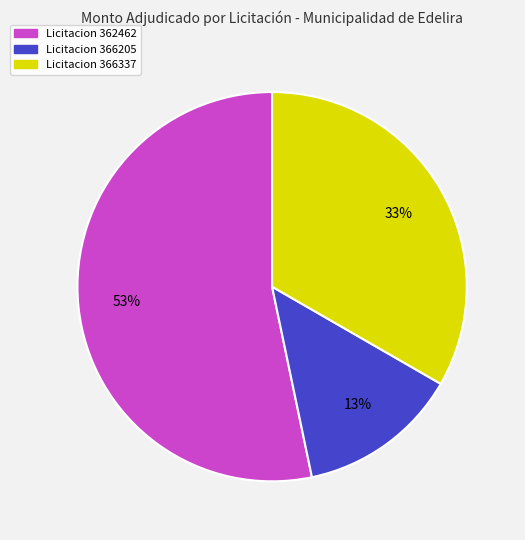

Is there a majority slice in this chart?

Yes